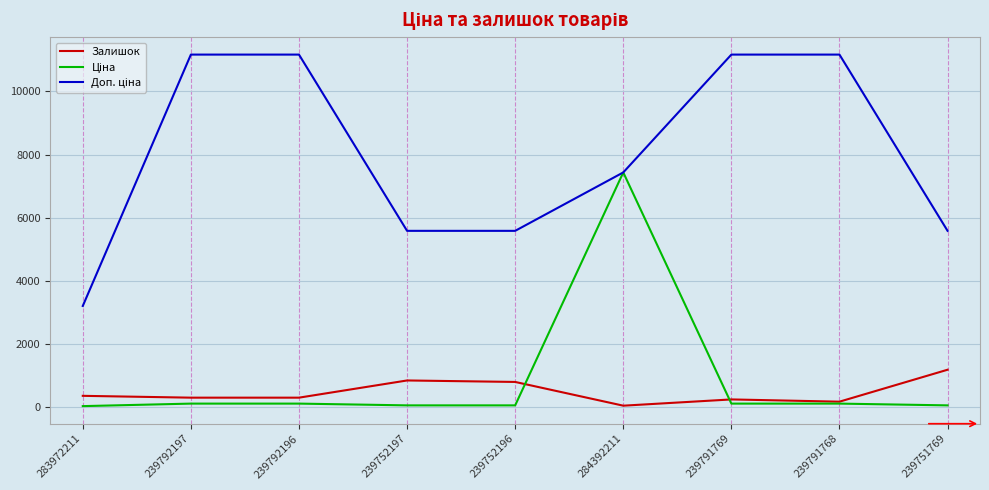

The Залишок series shows 1185.0 at 239751769. True or false?

True